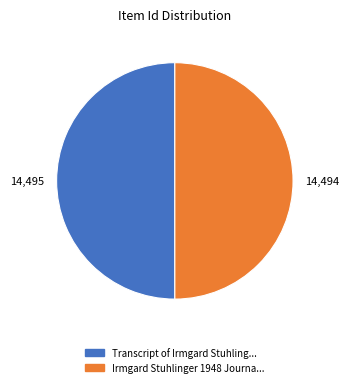

Does any single category account for the majority?

Yes